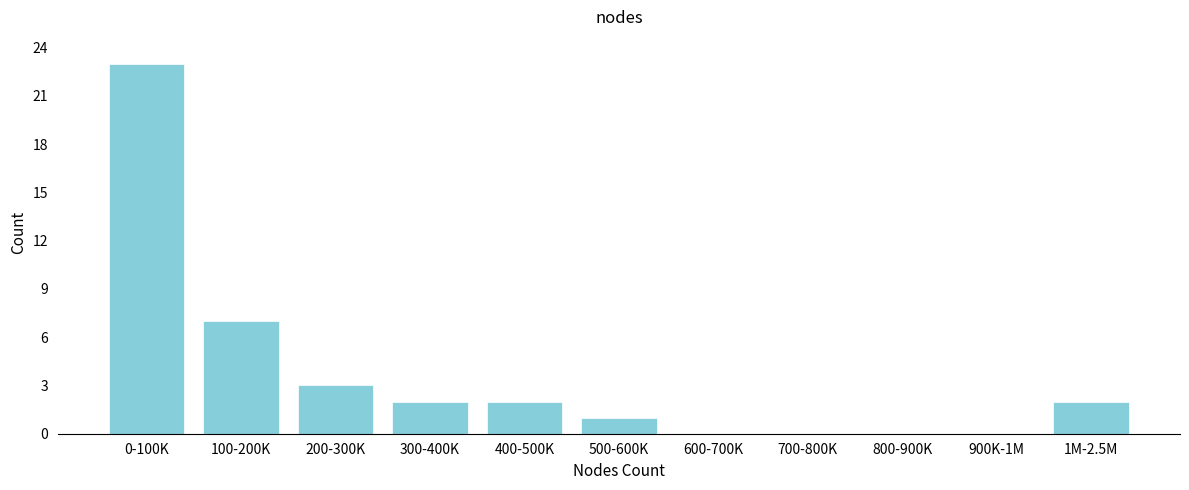

Reading left to right, list all the values displayed in this chart.

0-100K=23	100-200K=7	200-300K=3	300-400K=2	400-500K=2	500-600K=1	600-700K=0	700-800K=0	800-900K=0	900K-1M=0	1M-2.5M=2